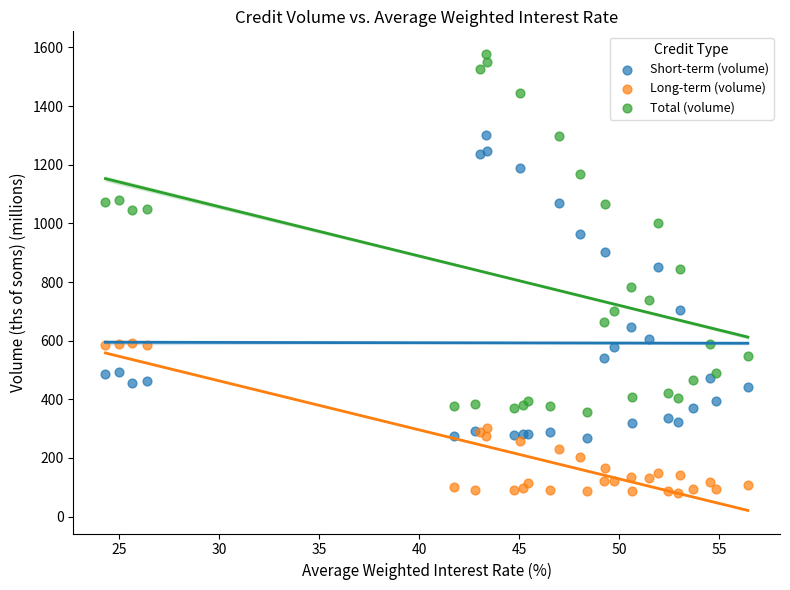

Which series contains the highest Y value?

Total (volume)